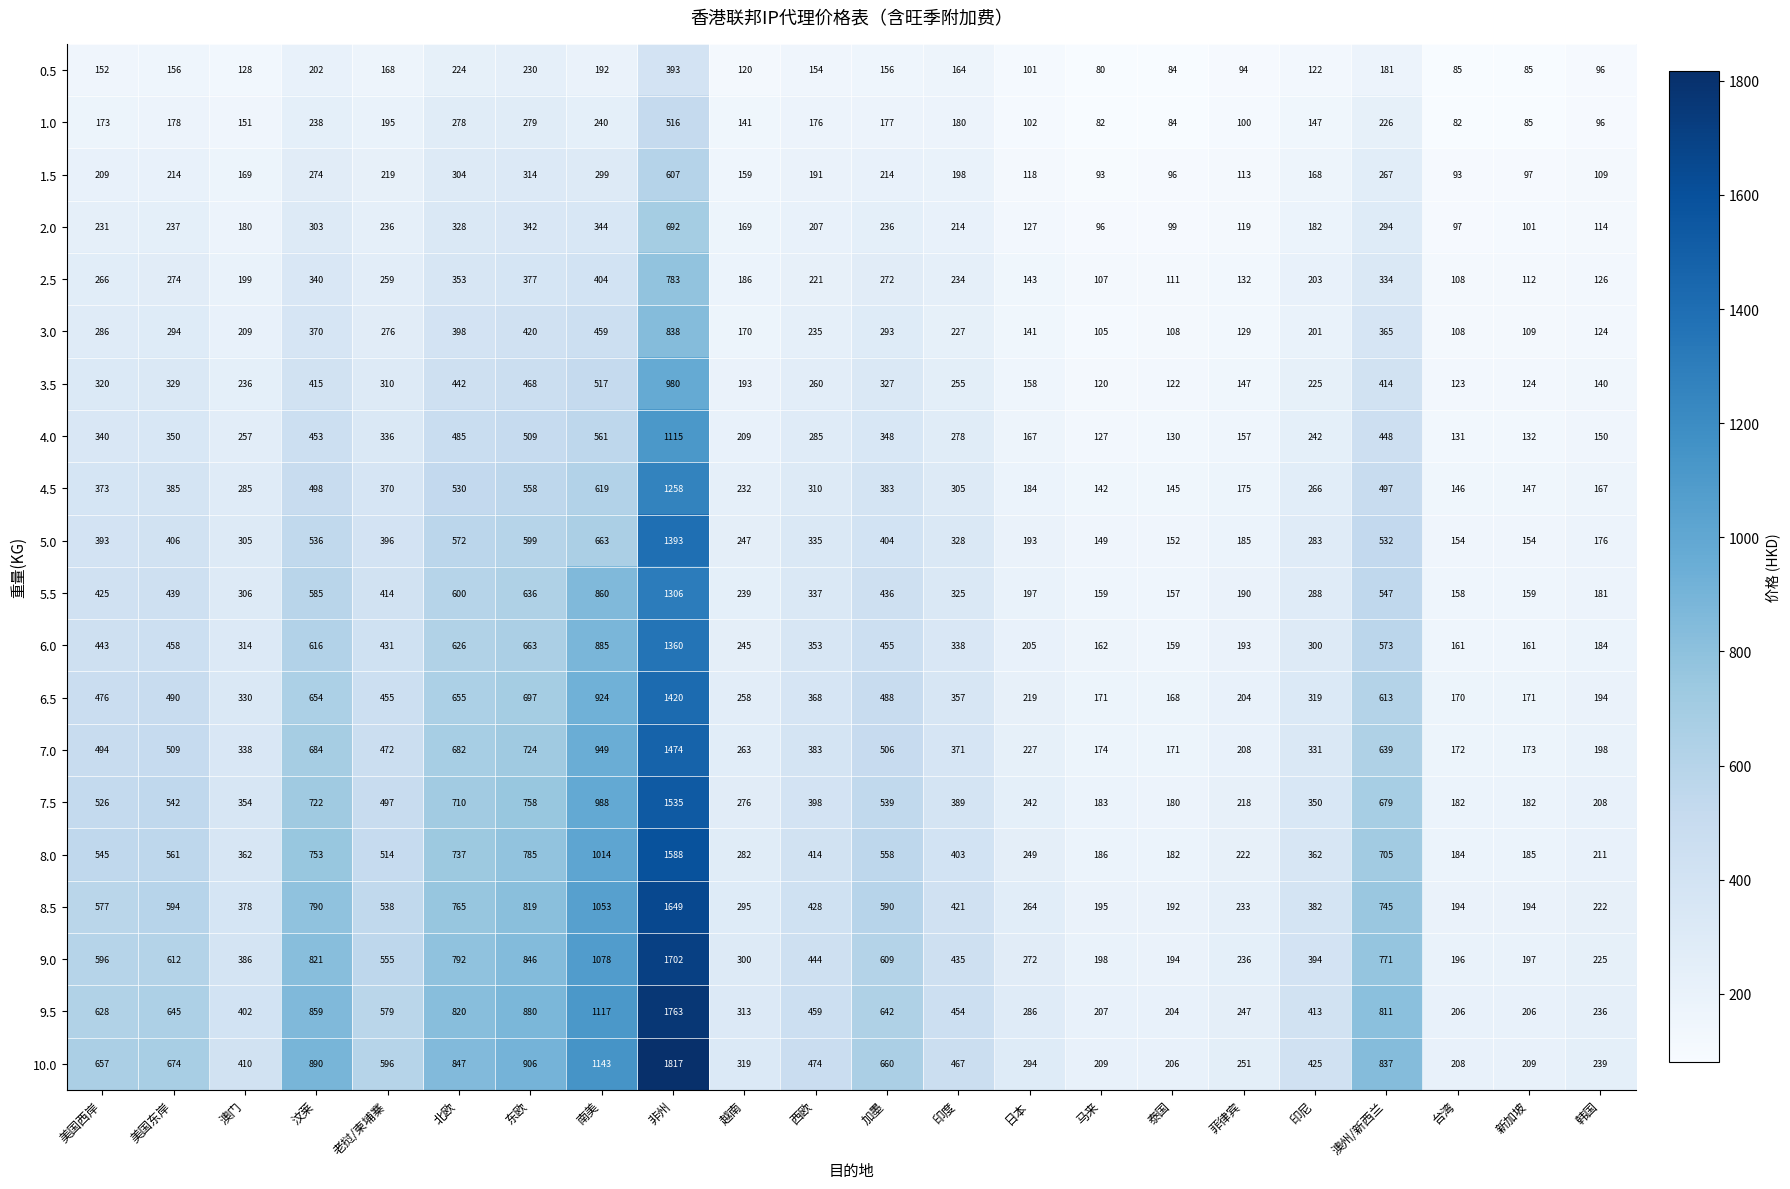

What is the sum of the 7.0 values at 菲律宾 and 马来?

382